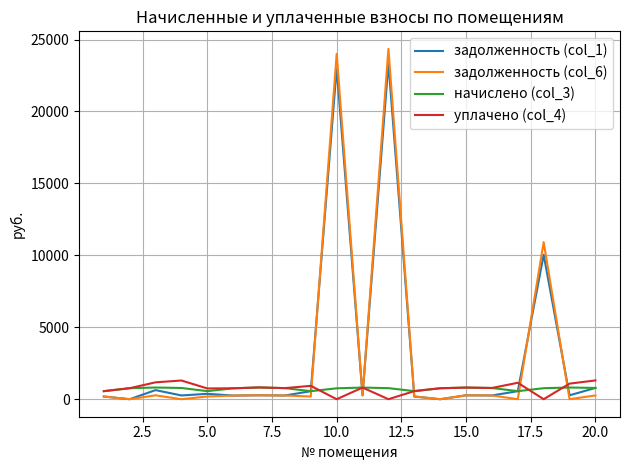

What is the minimum value for начислено (col_3)?

557.2